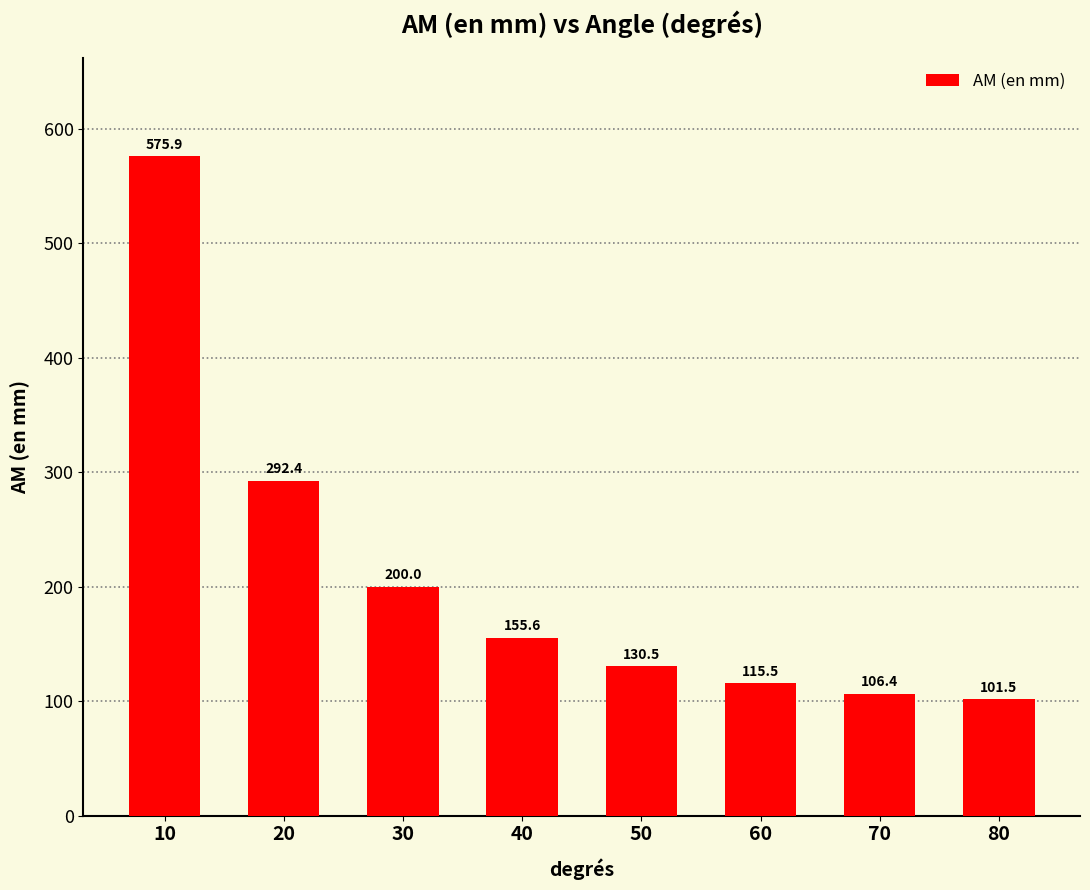

Reading right to left, transcribe all the data shown in this chart.

80=101.5	70=106.4	60=115.5	50=130.5	40=155.6	30=200.0	20=292.4	10=575.9